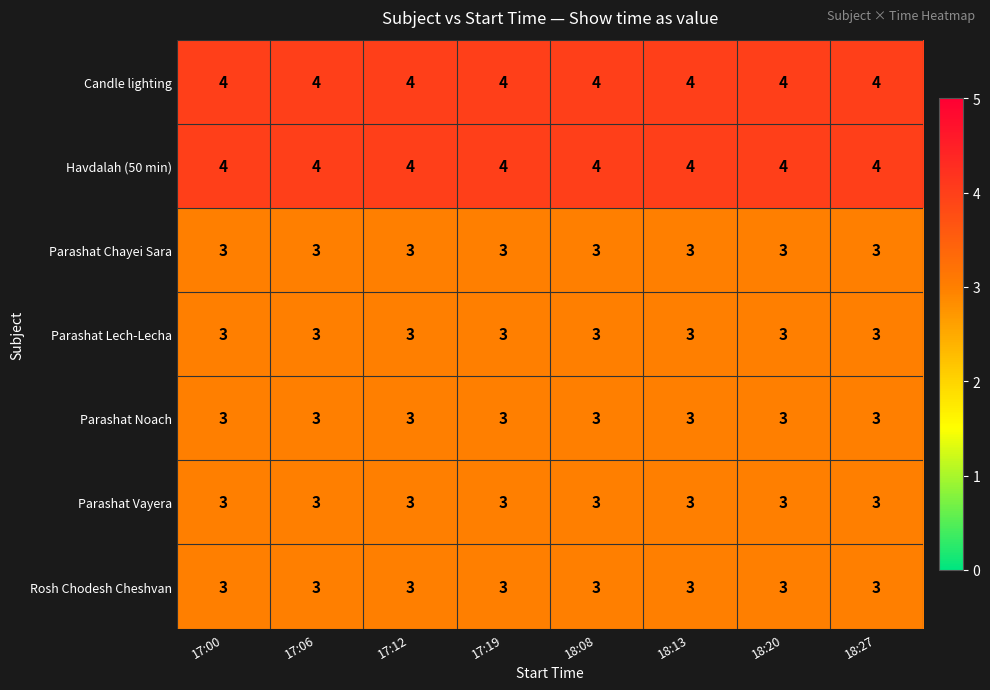

At how many categories does at least one series exceed 3?

8